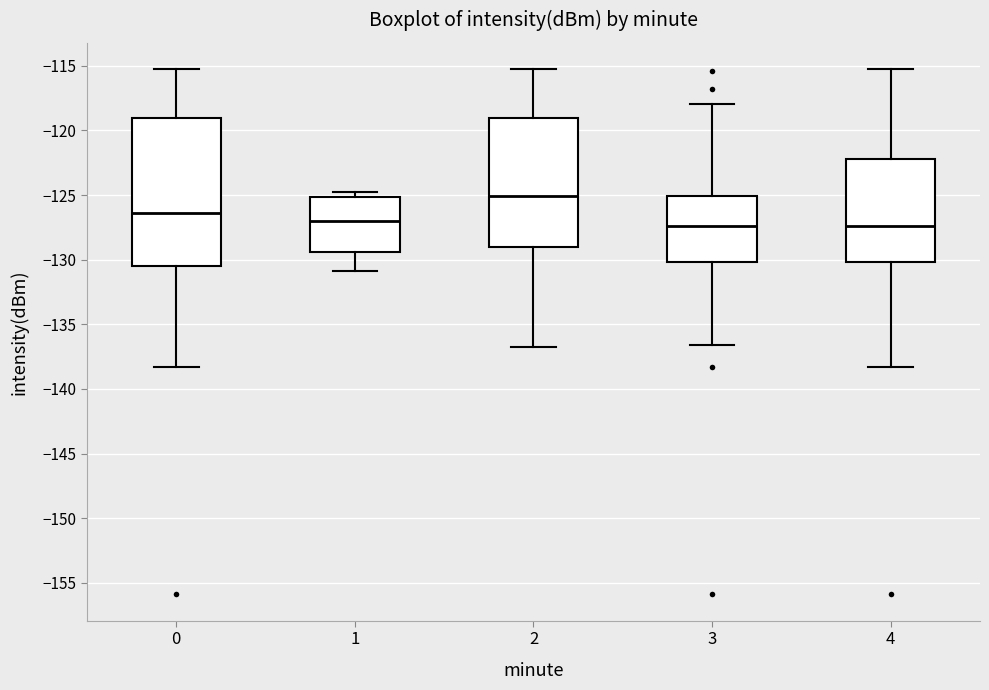

Where does the lower whisker of the box at x = 0 end on the y-axis? The values are not printed on the chart, so give them approximately, as read against the axis.

-138.5